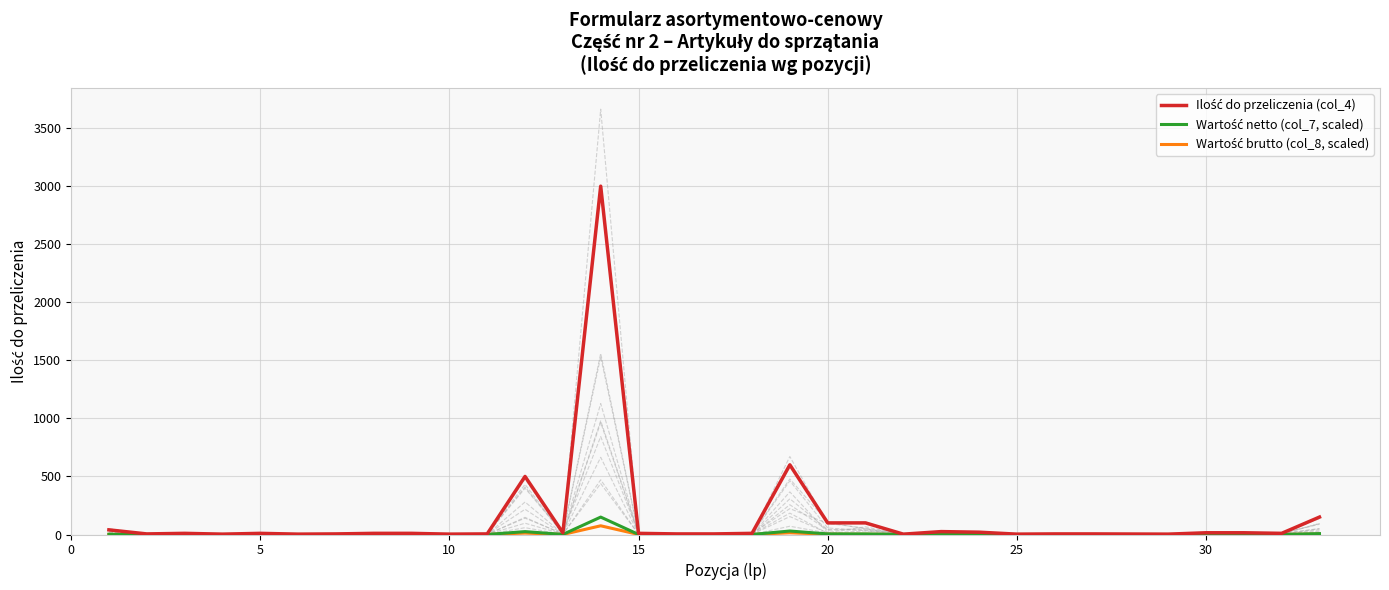

What is the smallest value displayed?

0.1